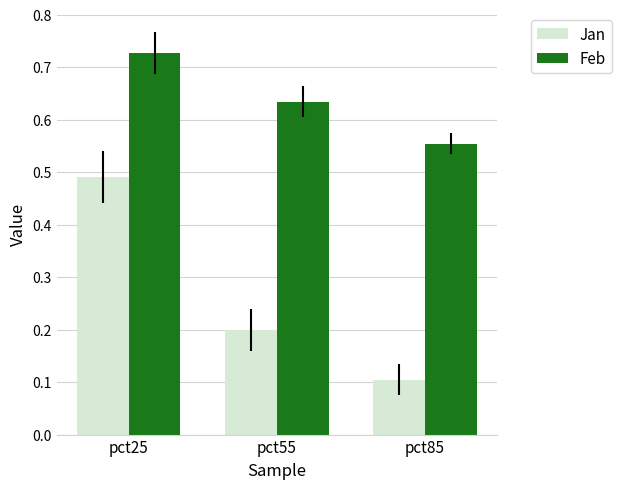

Is the value of Feb at pct85 greater than the value of Jan at pct55?

Yes